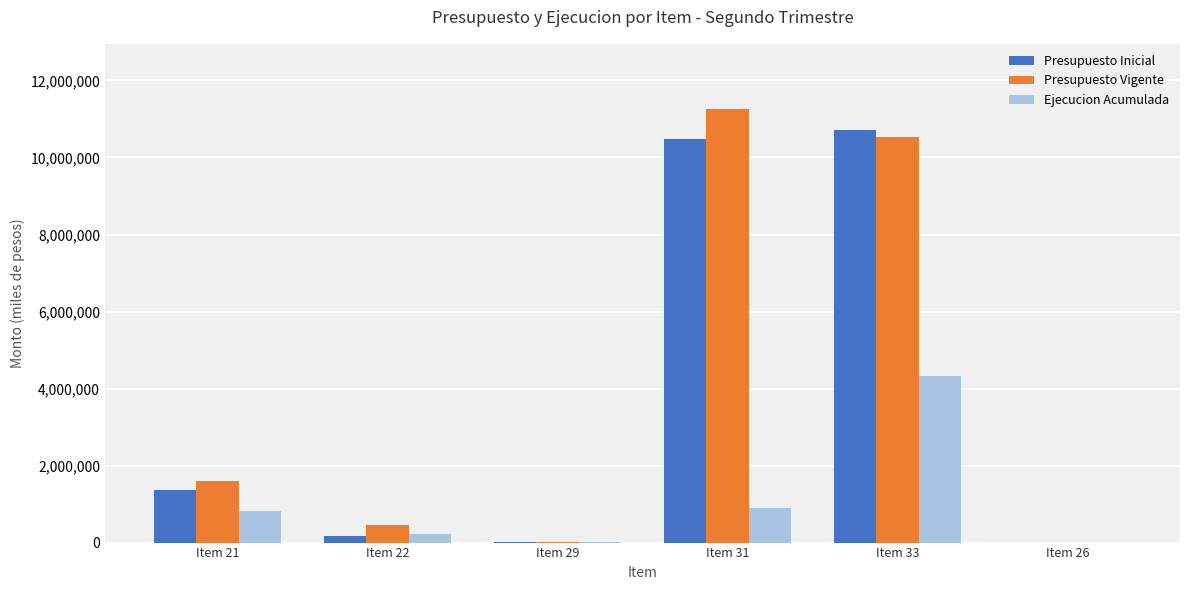

The value of Presupuesto Vigente at Item 21 is 1601583. True or false?

True